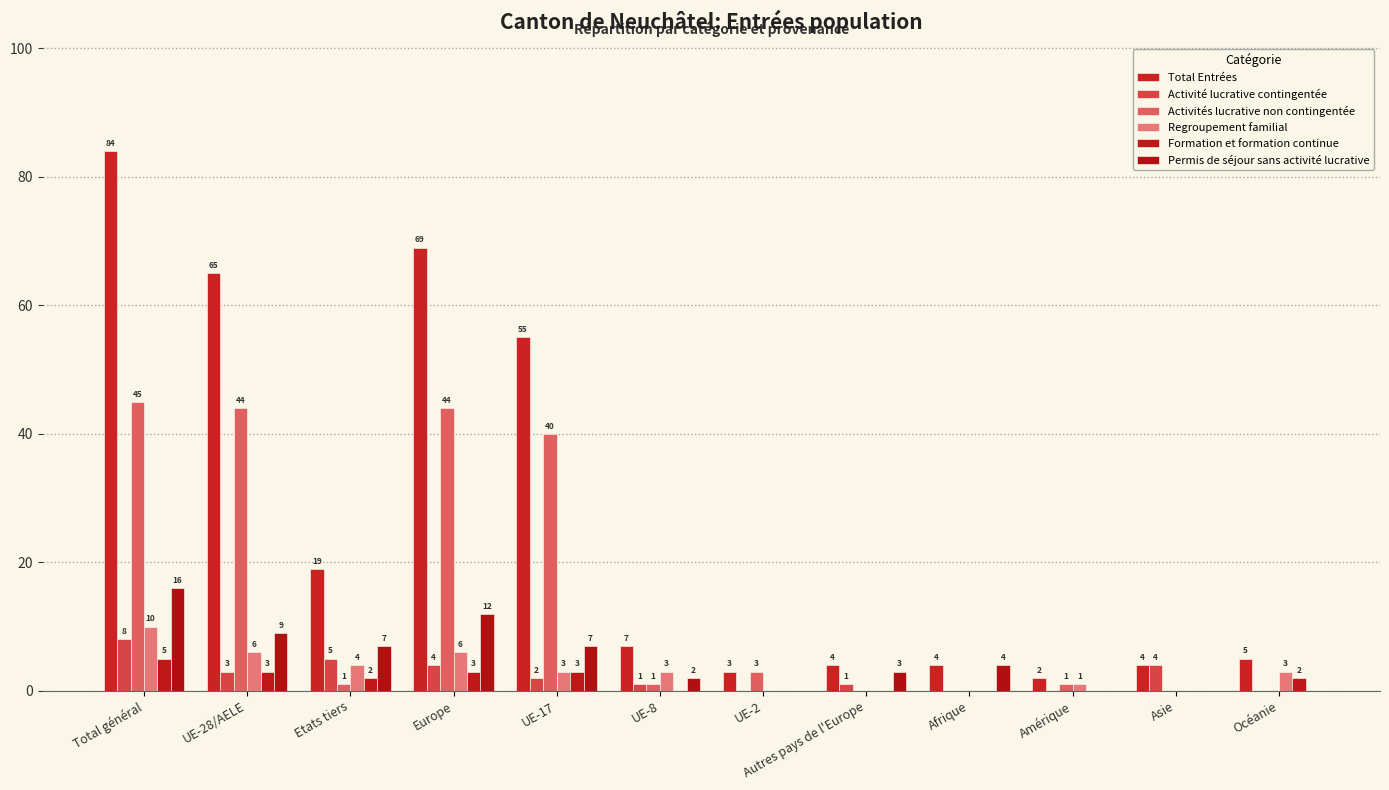

Reading left to right, extract all data points from this chart.

Total Entrées: Total général=84	UE-28/AELE=65	Etats tiers=19	Europe=69	UE-17=55	UE-8=7	UE-2=3	Autres pays de l'Europe=4	Afrique=4	Amérique=2	Asie=4	Océanie=5
Activité lucrative contingentée: Total général=8	UE-28/AELE=3	Etats tiers=5	Europe=4	UE-17=2	UE-8=1	UE-2=0	Autres pays de l'Europe=1	Afrique=0	Amérique=0	Asie=4	Océanie=0
Activités lucrative non contingentée: Total général=45	UE-28/AELE=44	Etats tiers=1	Europe=44	UE-17=40	UE-8=1	UE-2=3	Autres pays de l'Europe=0	Afrique=0	Amérique=1	Asie=0	Océanie=0
Regroupement familial: Total général=10	UE-28/AELE=6	Etats tiers=4	Europe=6	UE-17=3	UE-8=3	UE-2=0	Autres pays de l'Europe=0	Afrique=0	Amérique=1	Asie=0	Océanie=3
Formation et formation continue: Total général=5	UE-28/AELE=3	Etats tiers=2	Europe=3	UE-17=3	UE-8=0	UE-2=0	Autres pays de l'Europe=0	Afrique=0	Amérique=0	Asie=0	Océanie=2
Permis de séjour sans activité lucrative: Total général=16	UE-28/AELE=9	Etats tiers=7	Europe=12	UE-17=7	UE-8=2	UE-2=0	Autres pays de l'Europe=3	Afrique=4	Amérique=0	Asie=0	Océanie=0